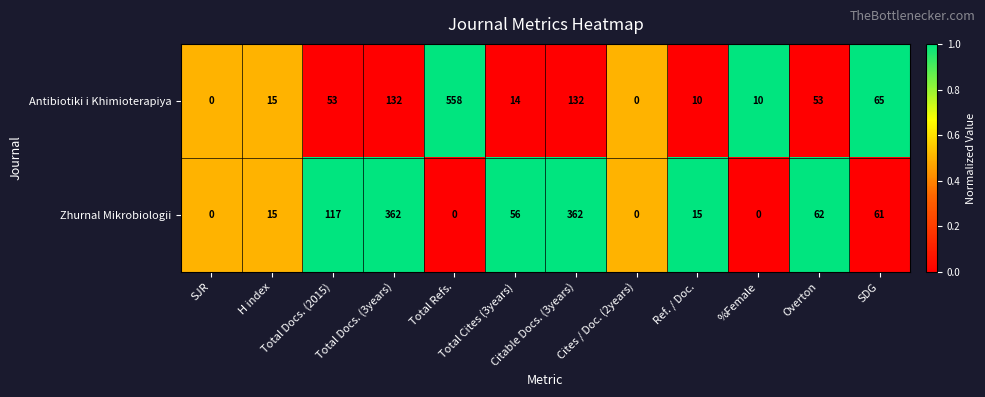

Which series has the largest total across all categories?

Zhurnal Mikrobiologii